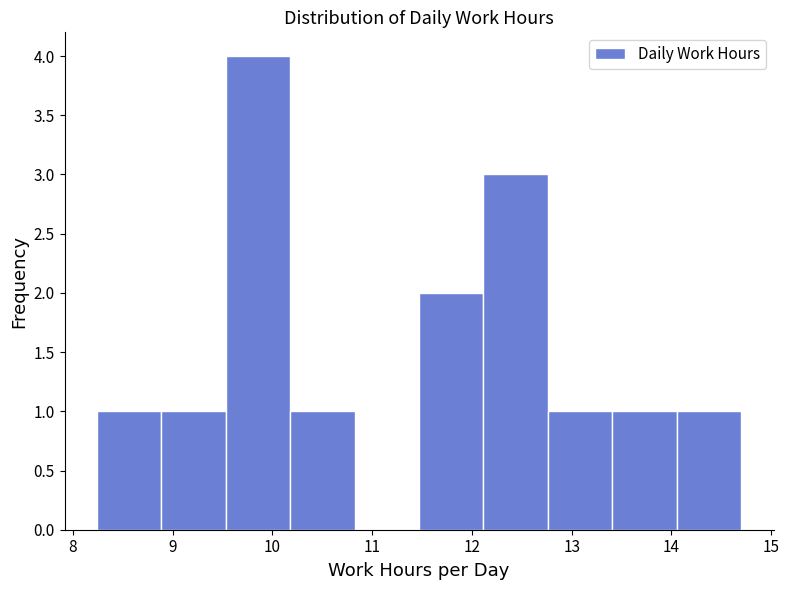

What is the height of the bar covering 8.9 to 9.5 on the x-axis? Neither the bar edges nor the heights are printed on the chart, so give them approximately, as read against the axes.

1